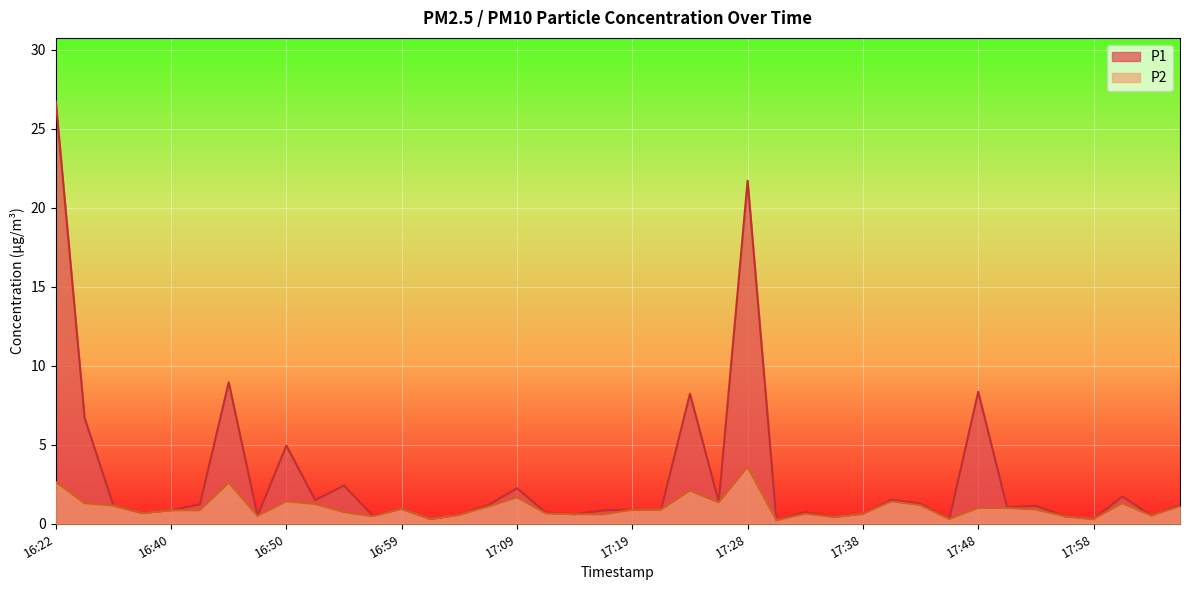

At how many categories does at least one series exceed 15?

2